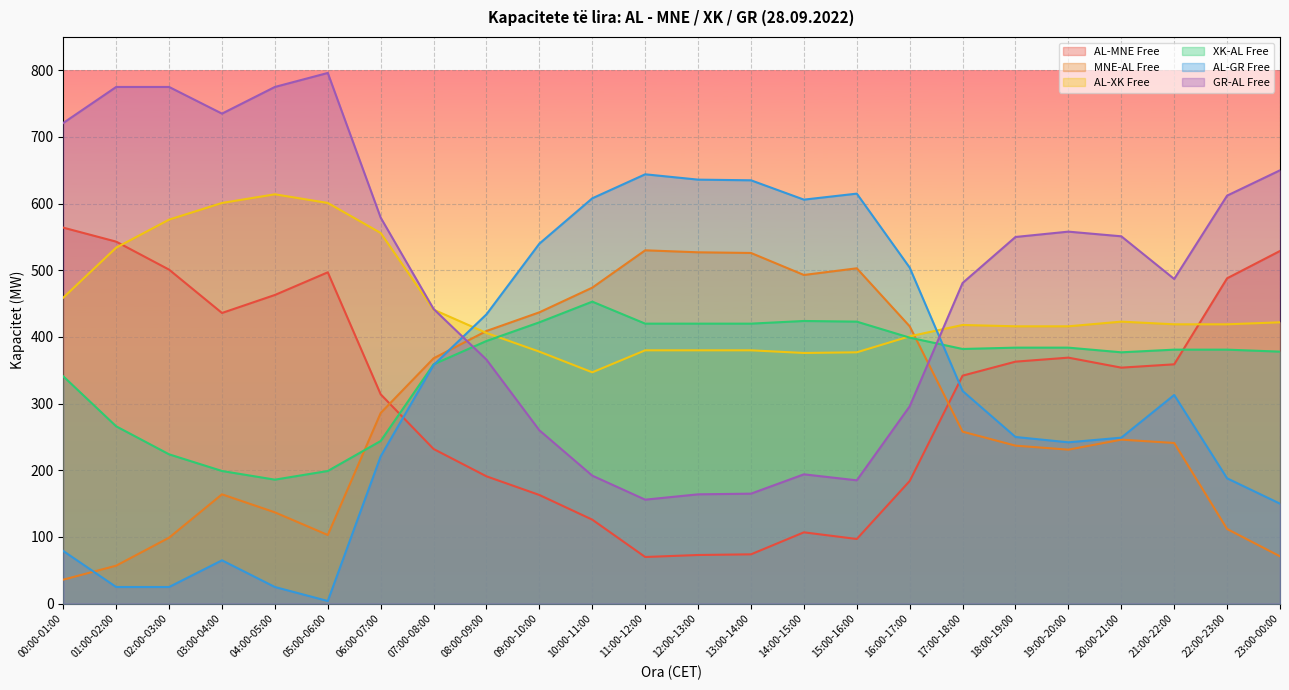

Which label corresponds to the largest value in the chart?

05:00-06:00